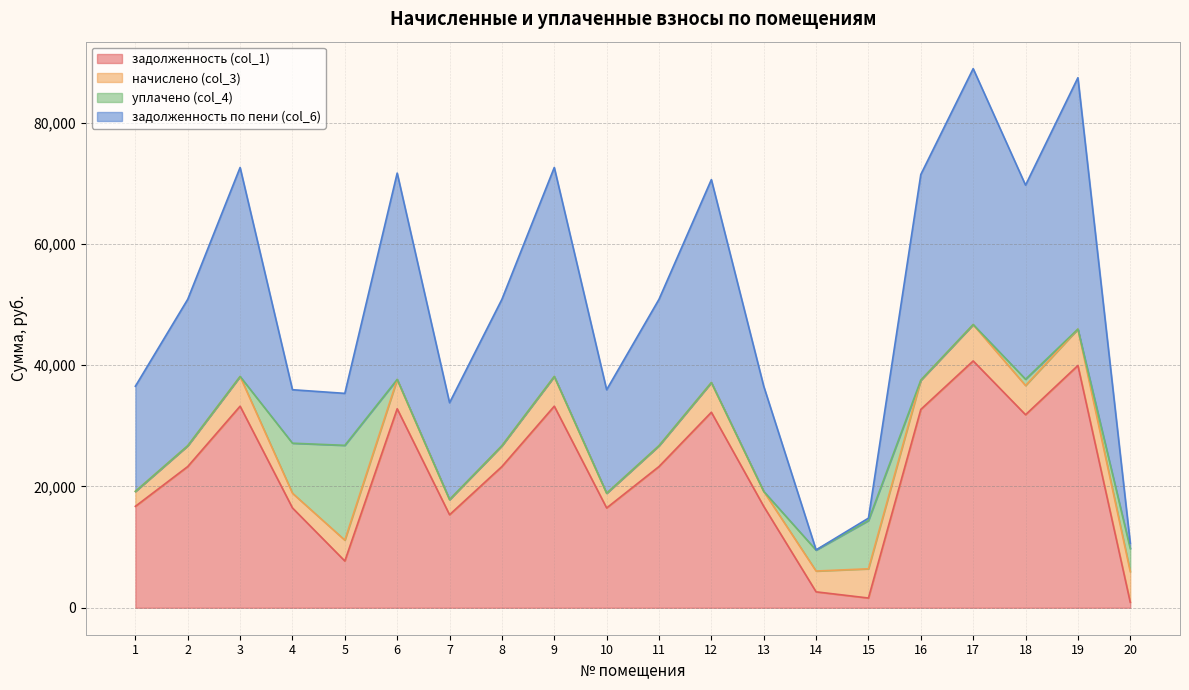

What is the total value across all series at 9?

72613.3